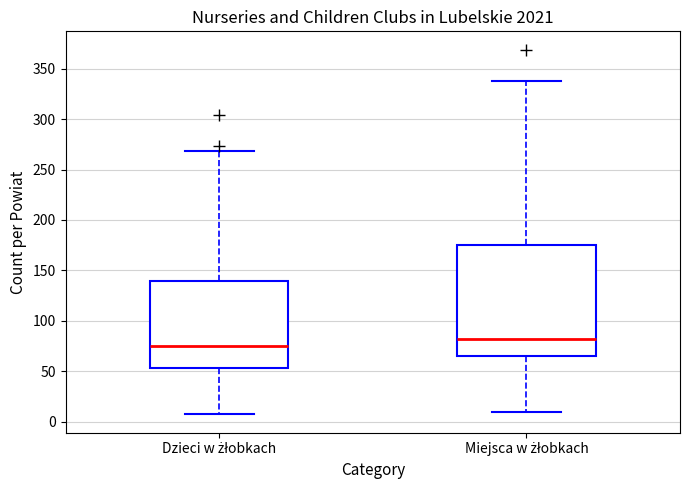

Where does the upper whisker of the box for Dzieci w żłobkach end on the y-axis? The values are not printed on the chart, so give them approximately, as read against the axis.

270